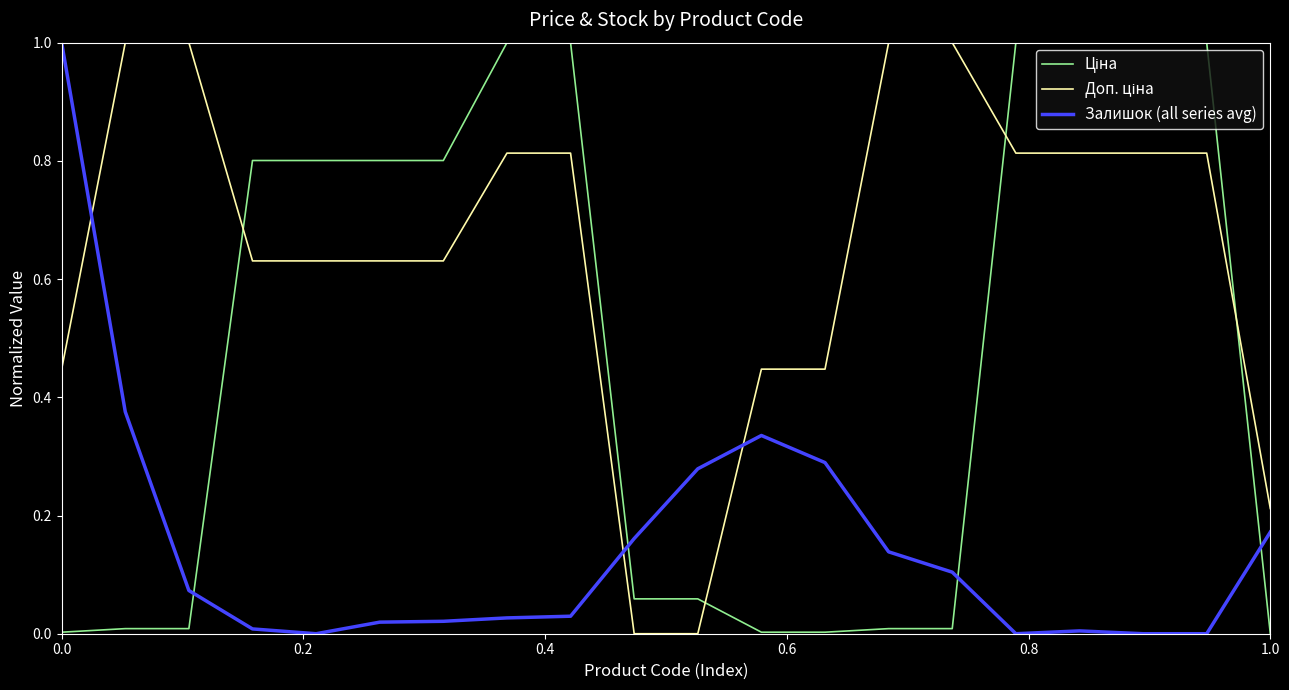

What is the greatest value displayed?

1.0